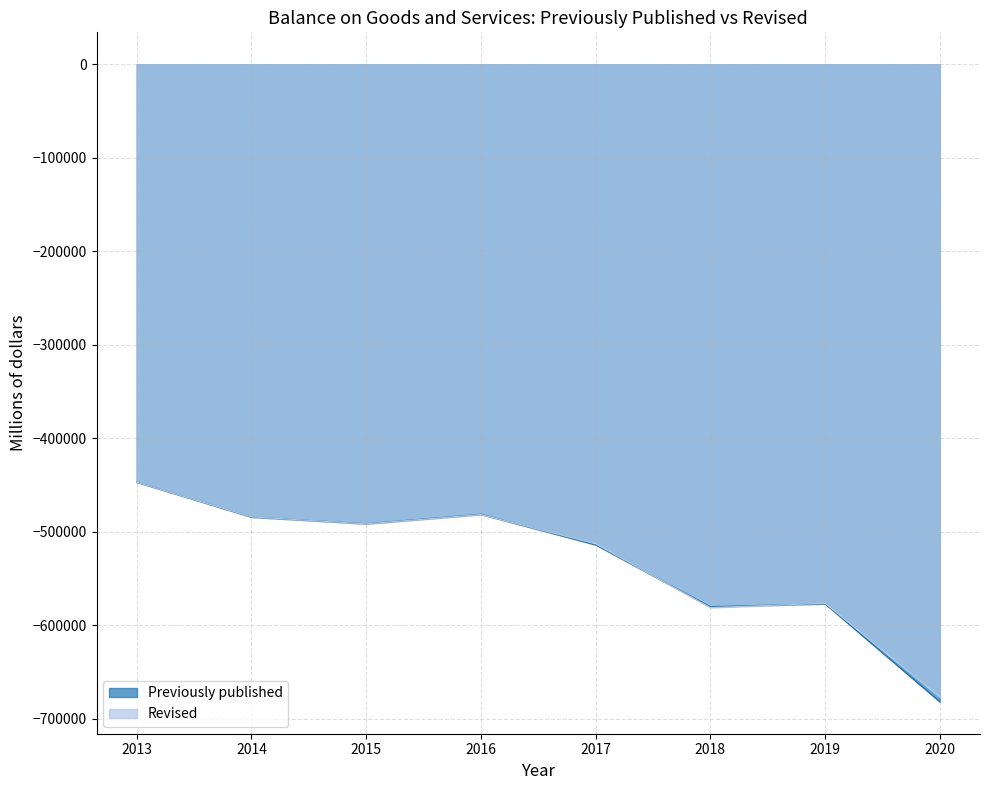

What is the difference between the maximum and minimum values in the Previously published series?

234871